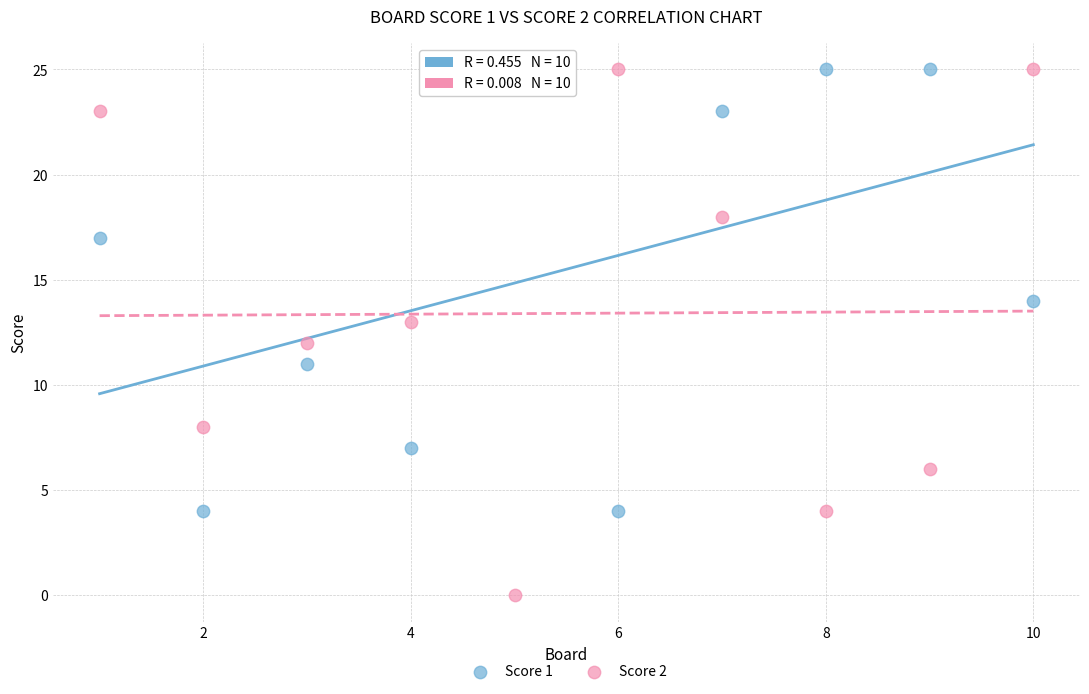

Across all data points, what is the range of Y values (max minus min)?

25